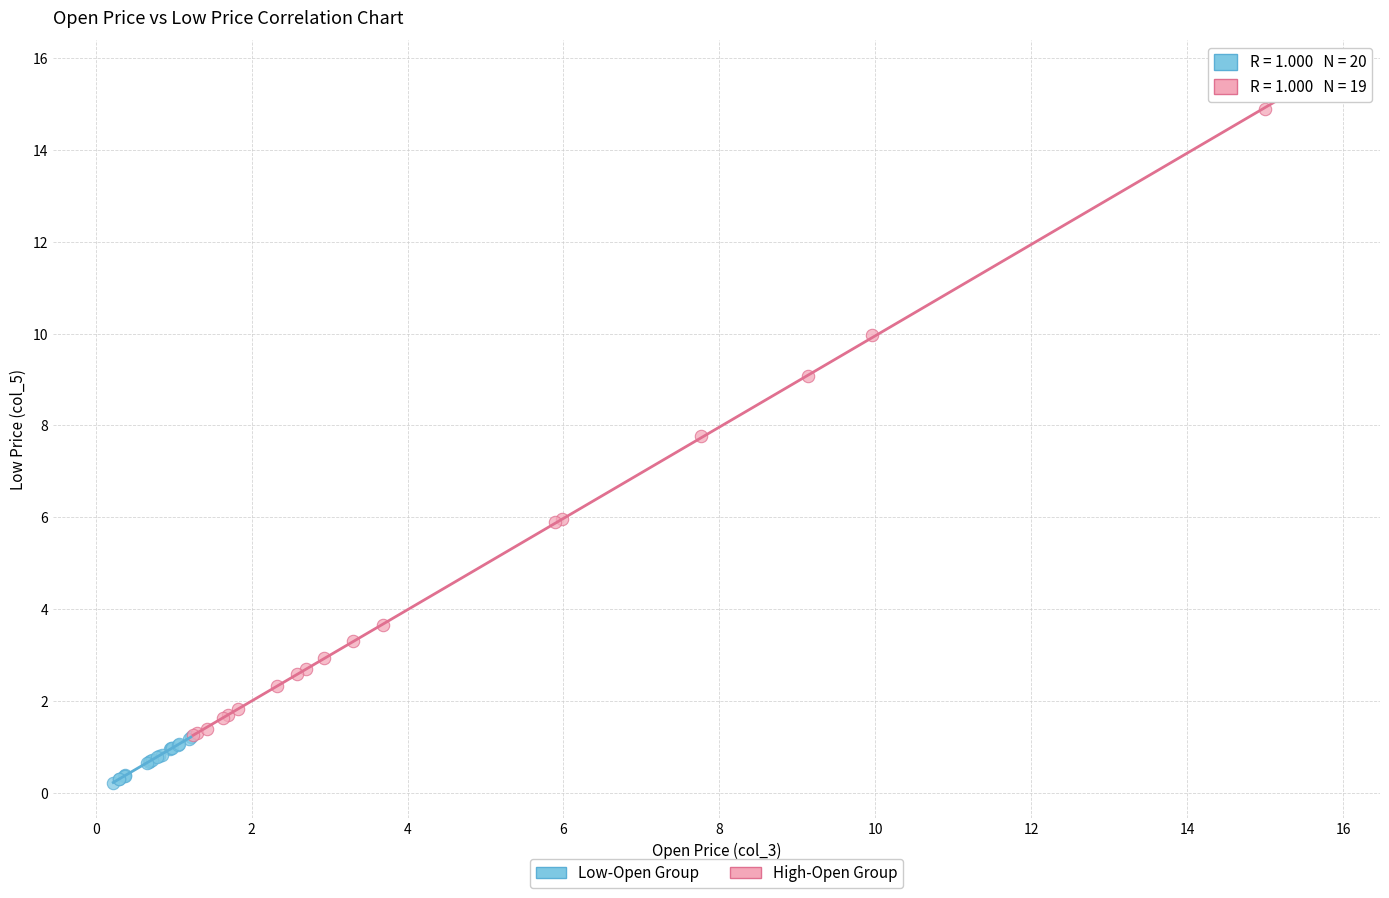

What are all the series names shown in the legend?

Low-Open Group, High-Open Group